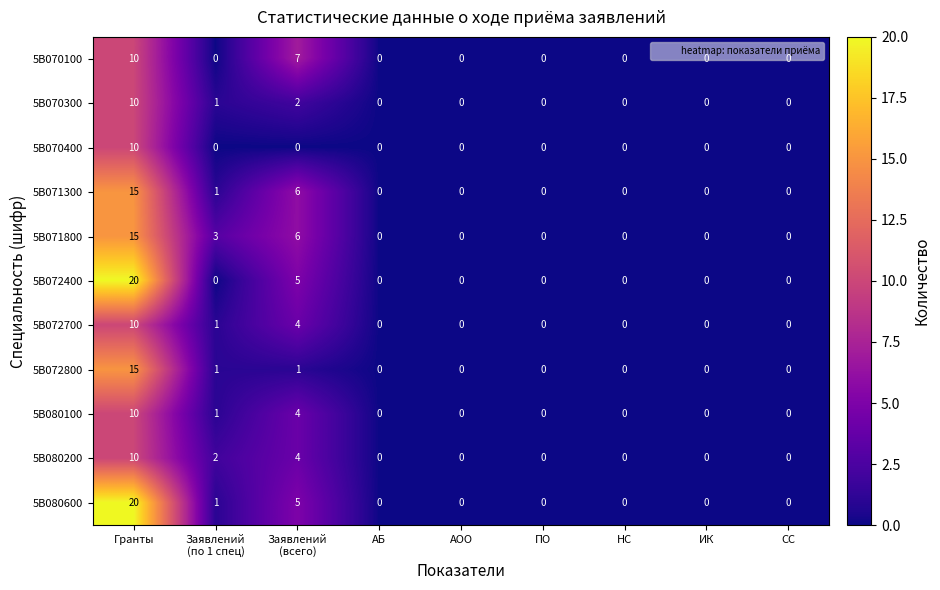

What is the average value of the 5B080600 series?

3